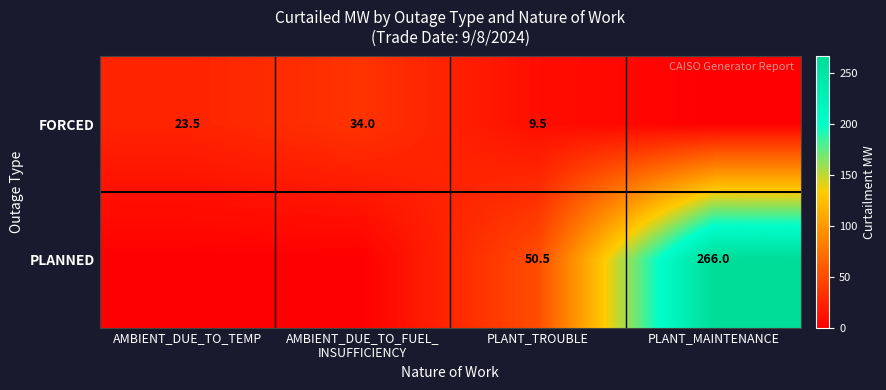

Rank the series at PLANT_TROUBLE from highest to lowest value.

PLANNED, FORCED